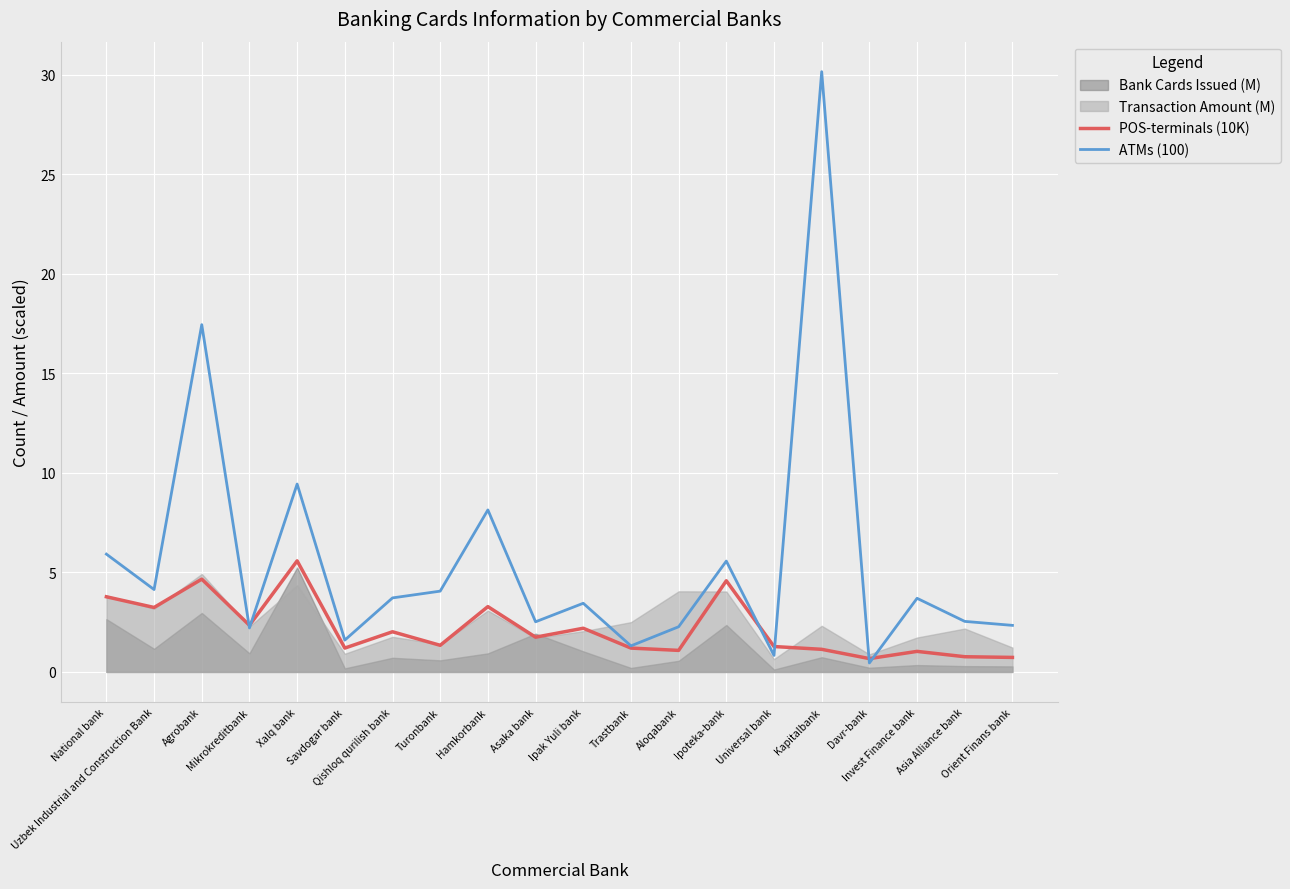

How many data points in POS-terminals (10K) are less than 1?

3